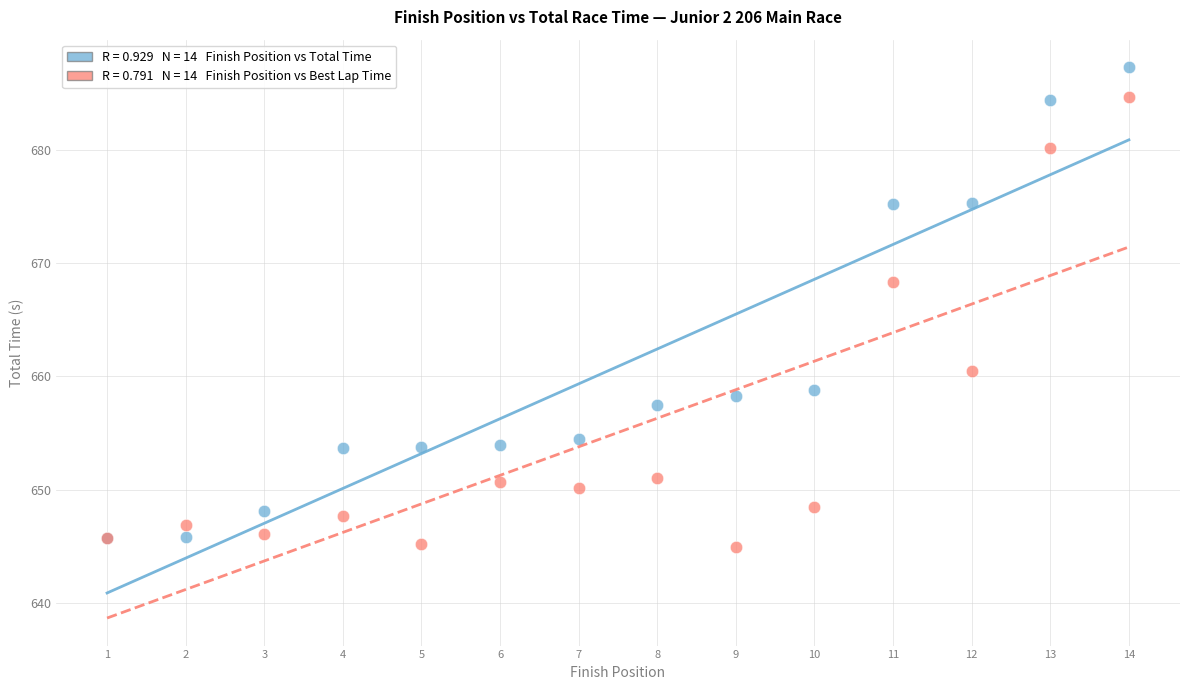

Across all series, what Y value is closest to 666?

668.4